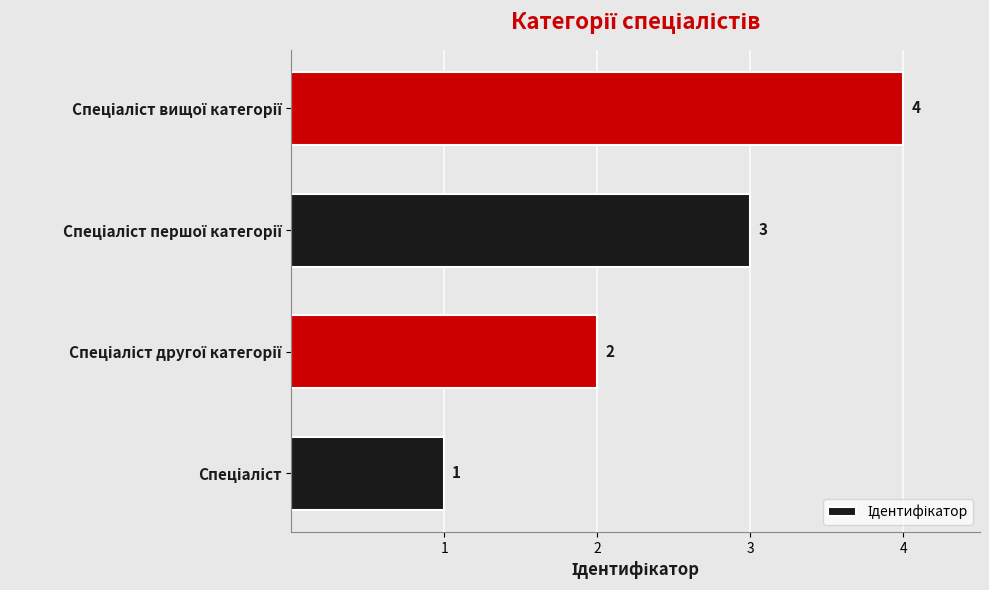

What is the greatest value displayed?

4